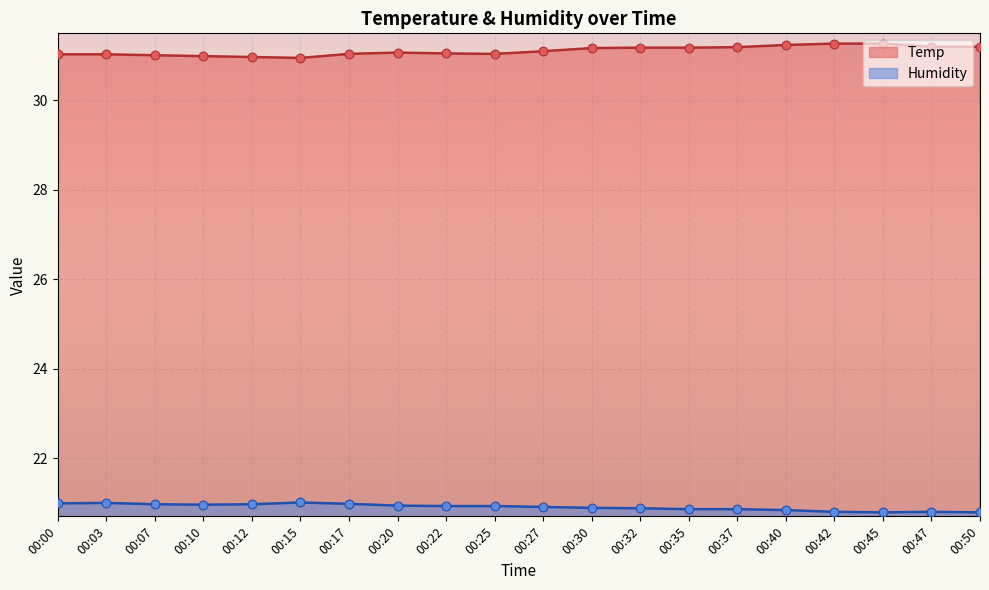

Which series reaches the maximum Y coordinate?

Temp